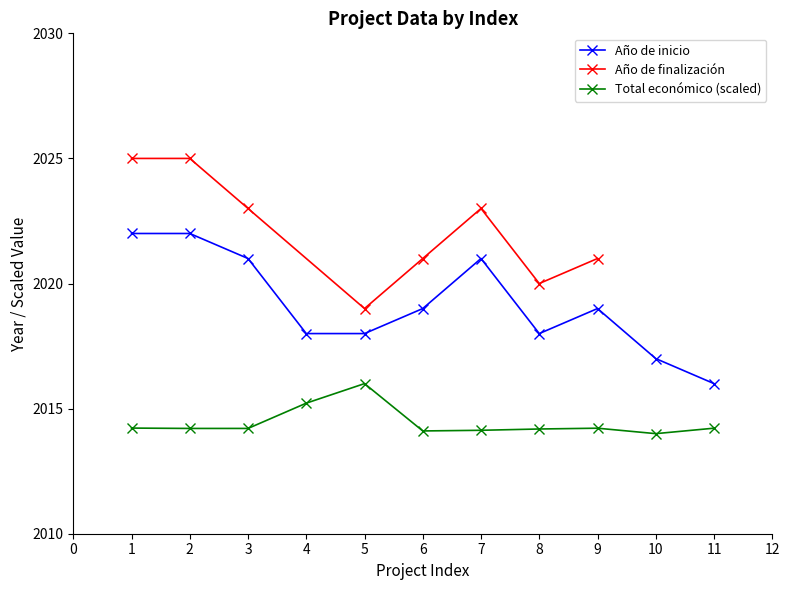

True or false: Total económico (scaled) and Año de inicio intersect in this chart.

False